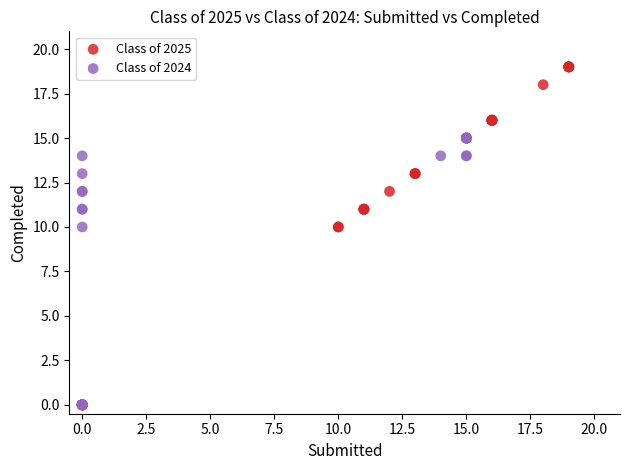

What are all the series names shown in the legend?

Class of 2025, Class of 2024